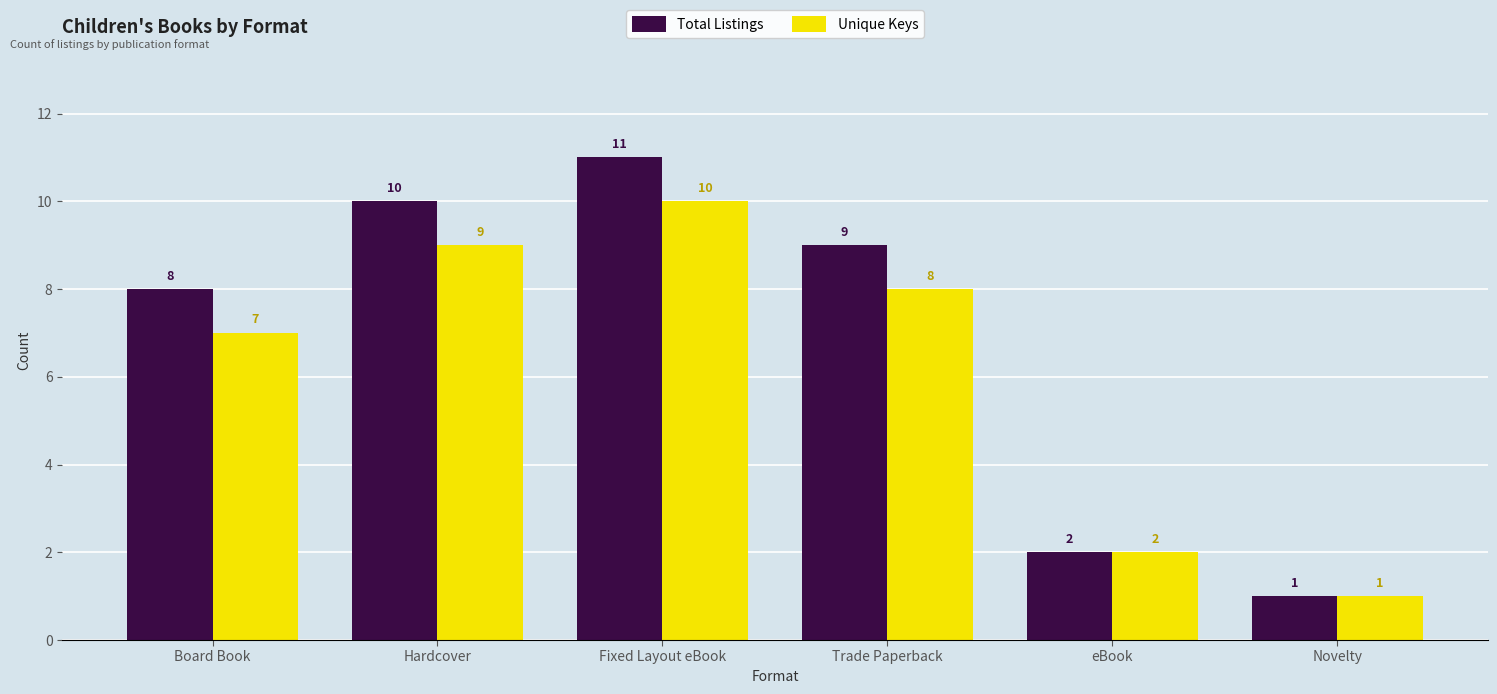

Where does the Total Listings series first go above 9?

Hardcover